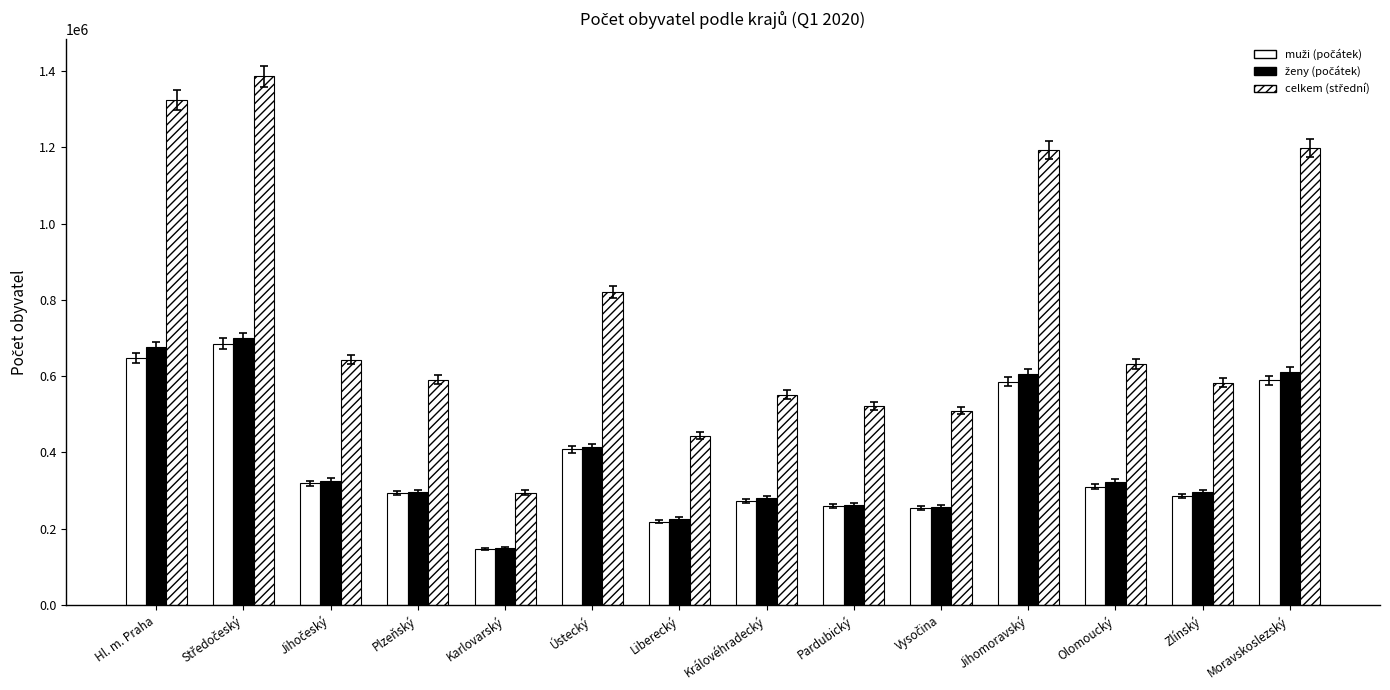

How many groups of bars are there?

14